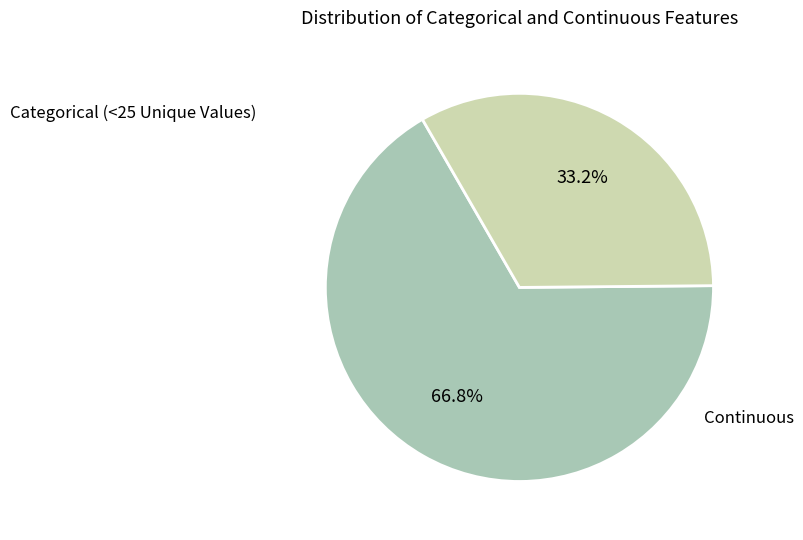

Combined, do Continuous and Categorical (<25 Unique Values) account for over 50%?

Yes